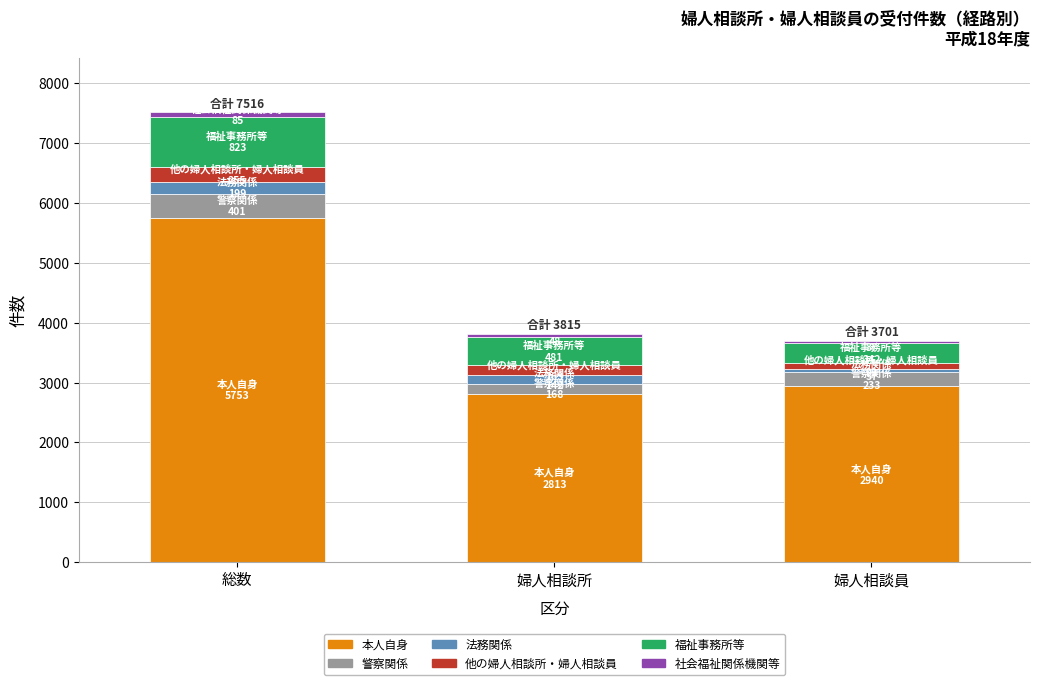

Reading left to right, transcribe the values for 本人自身.

総数=5753	婦人相談所=2813	婦人相談員=2940